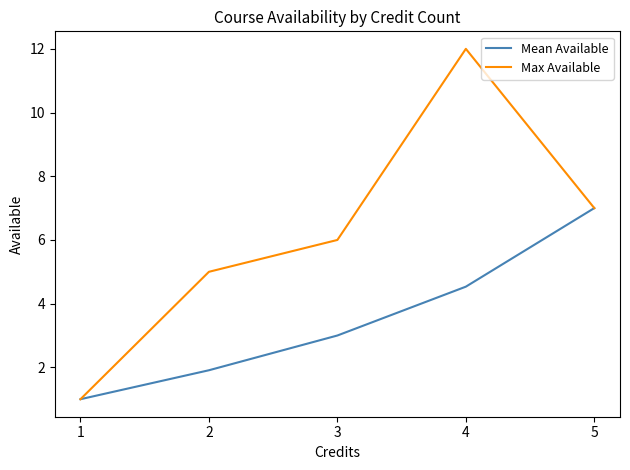

Rank the series by their average value, from highest to lowest.

Max Available, Mean Available